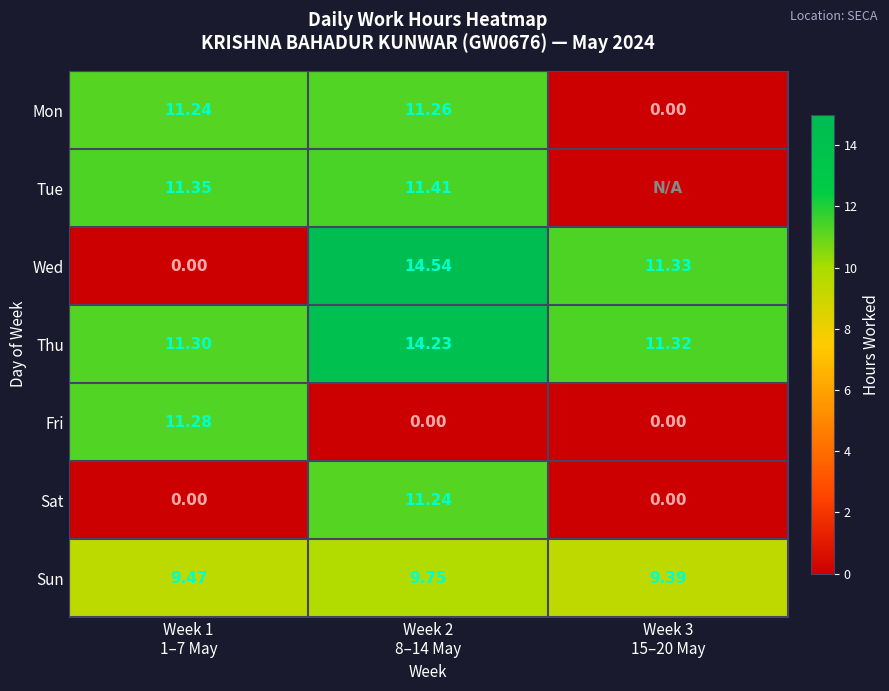

How many data points in Fri are above 0?

1